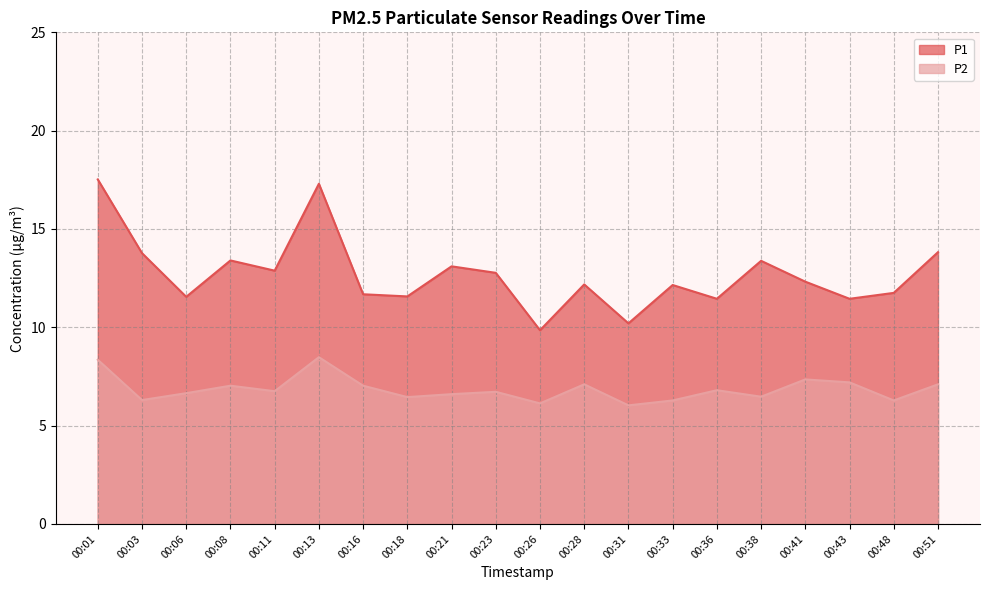

At how many categories does at least one series exceed 15?

2